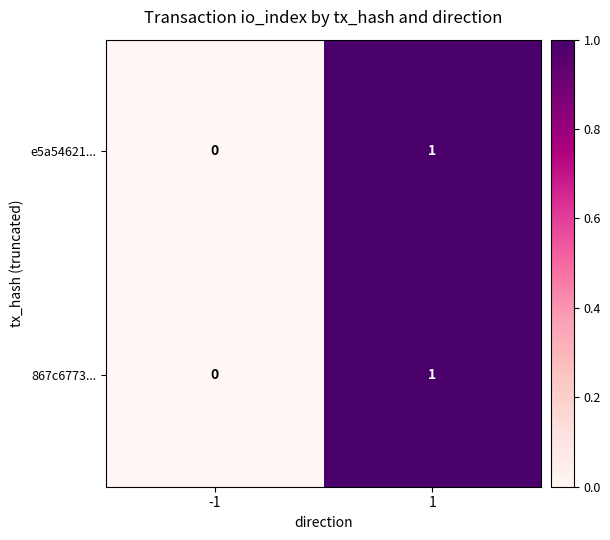

Rank the categories by 867c6773... value from lowest to highest.

-1, 1